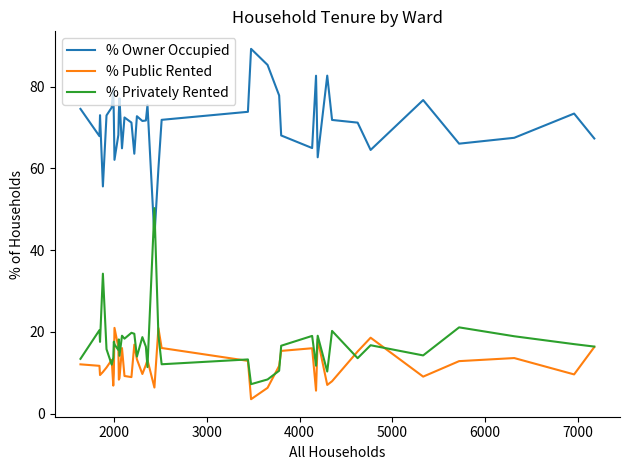

Which series has the widest spread of values?

% Owner Occupied